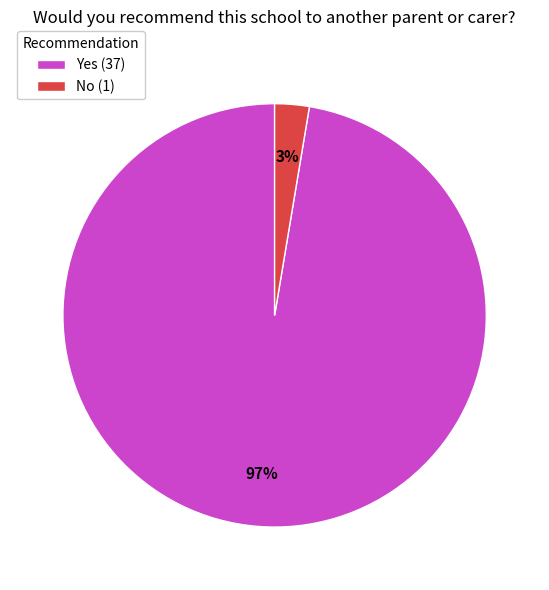

The No slice represents 3% of the pie. True or false?

True